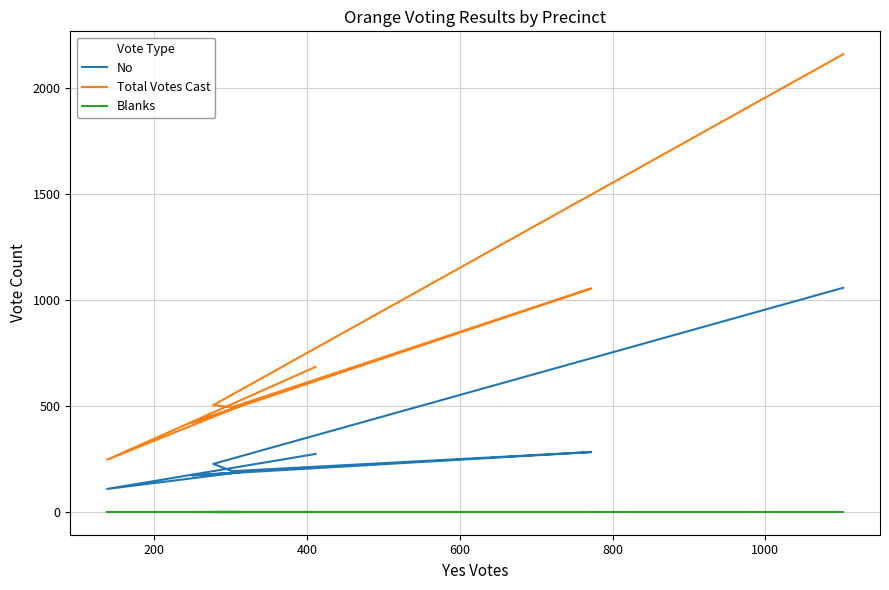

Which series has the largest range (max minus min)?

Total Votes Cast